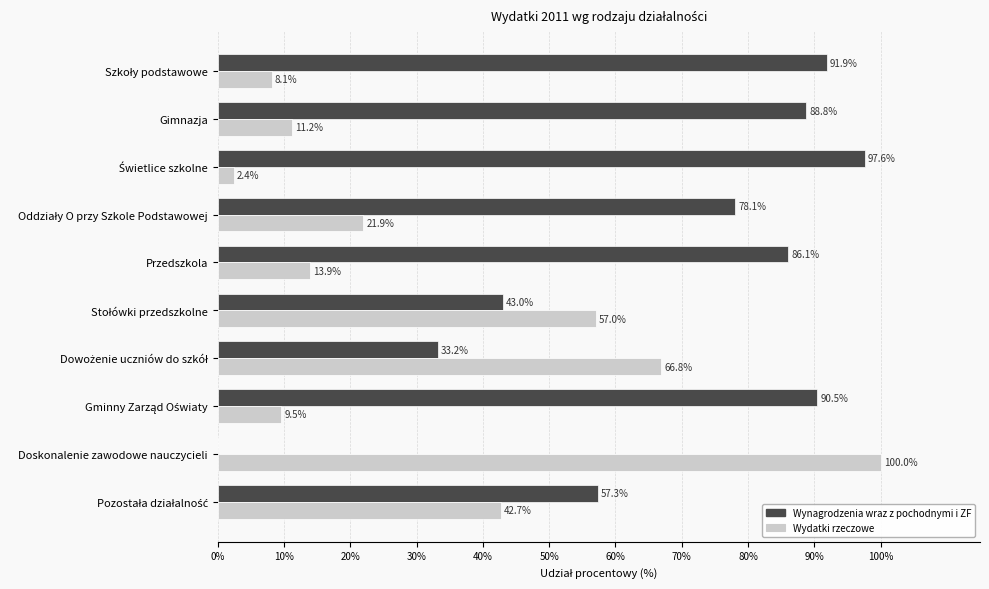

True or false: Wydatki rzeczowe has a value of 21.6 at Przedszkola.

False